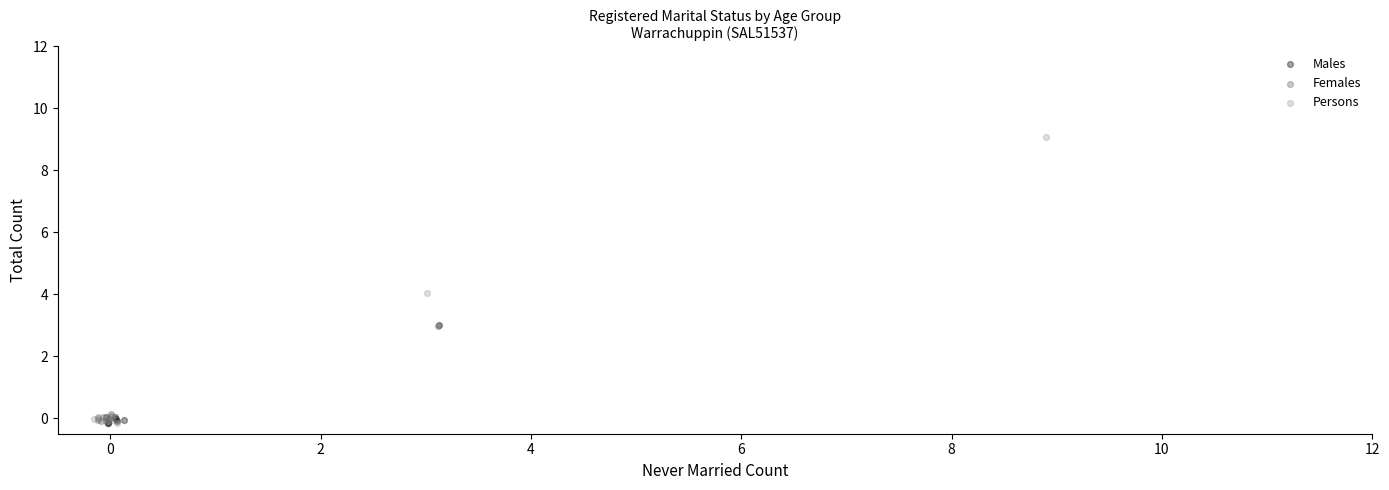

Which series contains the highest Y value?

Persons